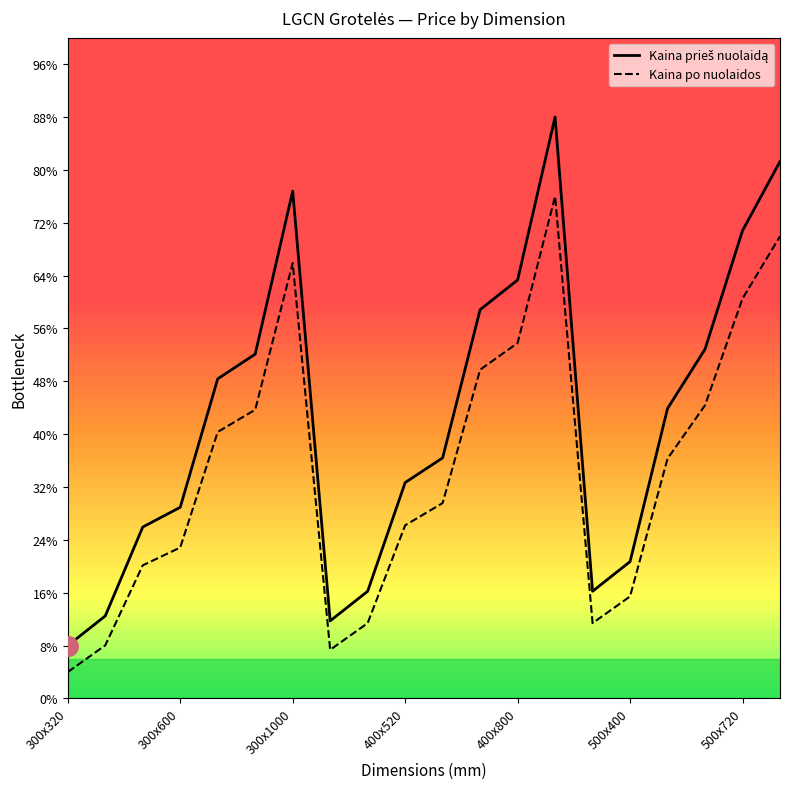

Is this an area chart (filled region under the line)?

No